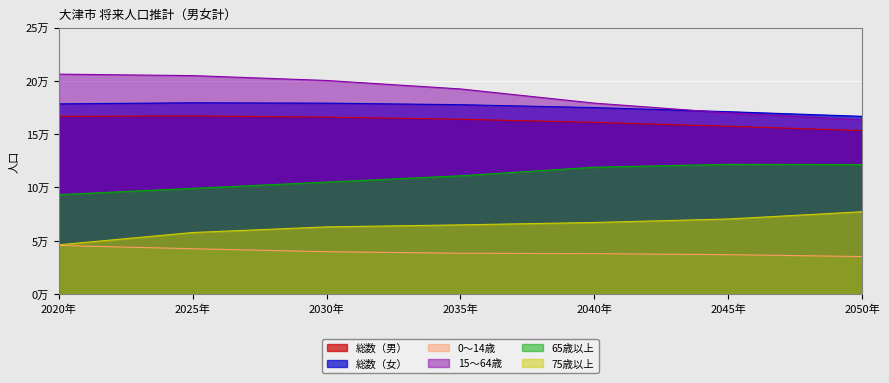

The 75歳以上 series shows 62981 at 2030年. True or false?

True